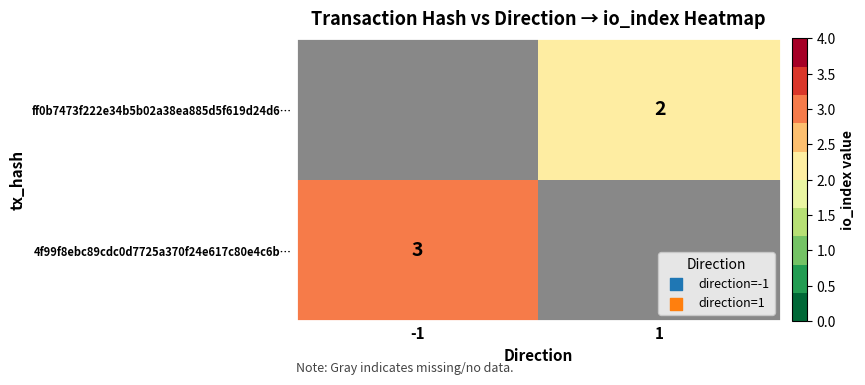

Is it true that 4f99f8ebc89cdc0d7725a370f24e617c80e4c6b… equals 3 at -1?

True